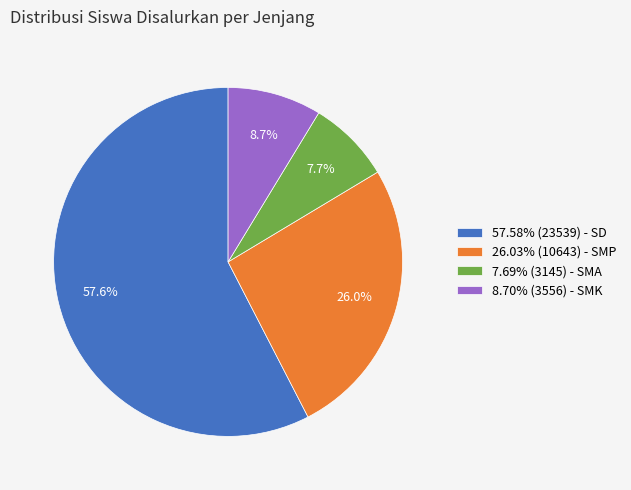

To the nearest percent, what is the average slice percentage?

25%